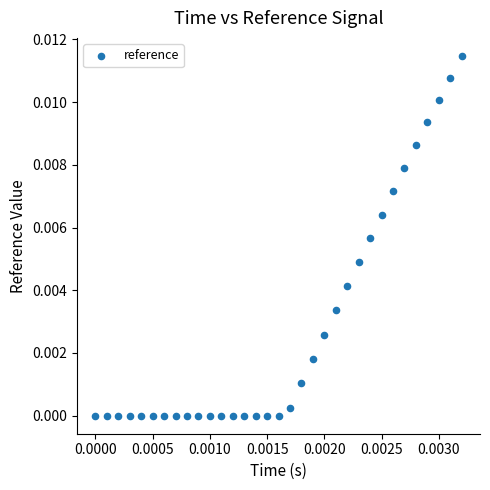

Count the number of points in this scatter plot.

33